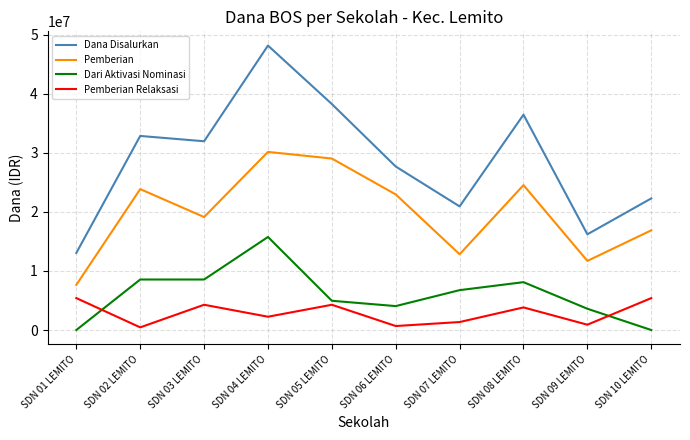

Reading left to right, what are all the values shown in this chart?

Dana Disalurkan: SDN 01 LEMITO=13050000	SDN 02 LEMITO=32850000	SDN 03 LEMITO=31950000	SDN 04 LEMITO=48150000	SDN 05 LEMITO=38250000	SDN 06 LEMITO=27675000	SDN 07 LEMITO=20925000	SDN 08 LEMITO=36450000	SDN 09 LEMITO=16200000	SDN 10 LEMITO=22275000
Pemberian: SDN 01 LEMITO=7650000	SDN 02 LEMITO=23850000	SDN 03 LEMITO=19125000	SDN 04 LEMITO=30150000	SDN 05 LEMITO=29025000	SDN 06 LEMITO=22950000	SDN 07 LEMITO=12825000	SDN 08 LEMITO=24525000	SDN 09 LEMITO=11700000	SDN 10 LEMITO=16875000
Dari Aktivasi Nominasi: SDN 01 LEMITO=0	SDN 02 LEMITO=8550000	SDN 03 LEMITO=8550000	SDN 04 LEMITO=15750000	SDN 05 LEMITO=4950000	SDN 06 LEMITO=4050000	SDN 07 LEMITO=6750000	SDN 08 LEMITO=8100000	SDN 09 LEMITO=3600000	SDN 10 LEMITO=0
Pemberian Relaksasi: SDN 01 LEMITO=5400000	SDN 02 LEMITO=450000	SDN 03 LEMITO=4275000	SDN 04 LEMITO=2250000	SDN 05 LEMITO=4275000	SDN 06 LEMITO=675000	SDN 07 LEMITO=1350000	SDN 08 LEMITO=3825000	SDN 09 LEMITO=900000	SDN 10 LEMITO=5400000